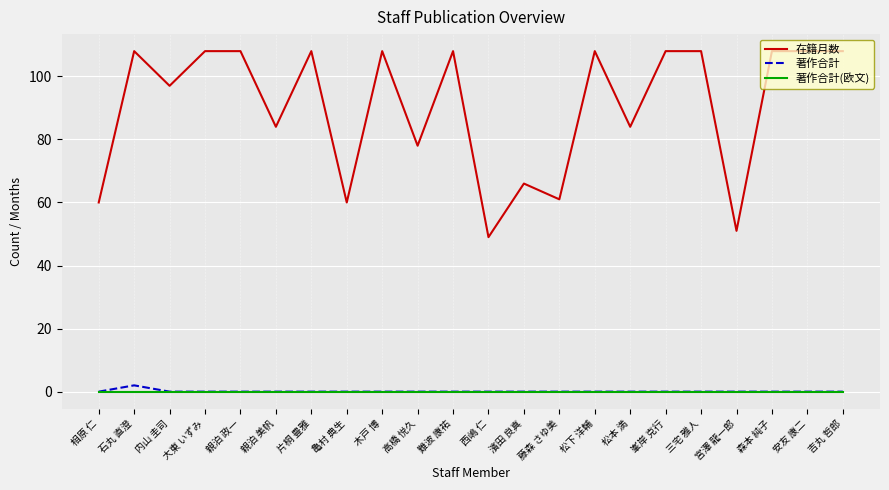

Is this an area chart (filled region under the line)?

No